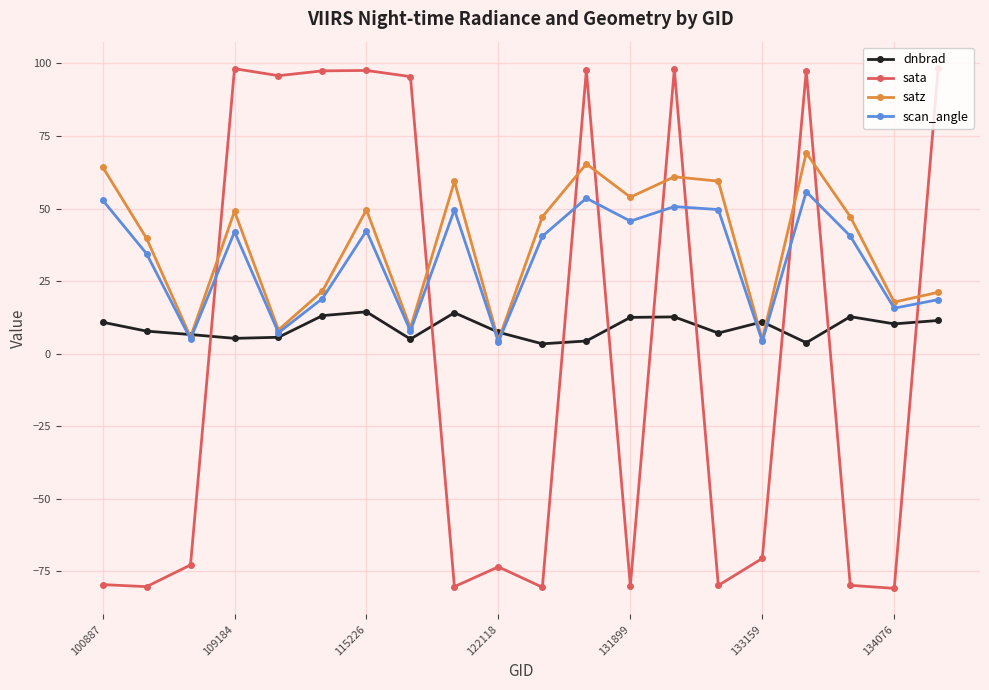

What is the greatest value displayed?

98.5